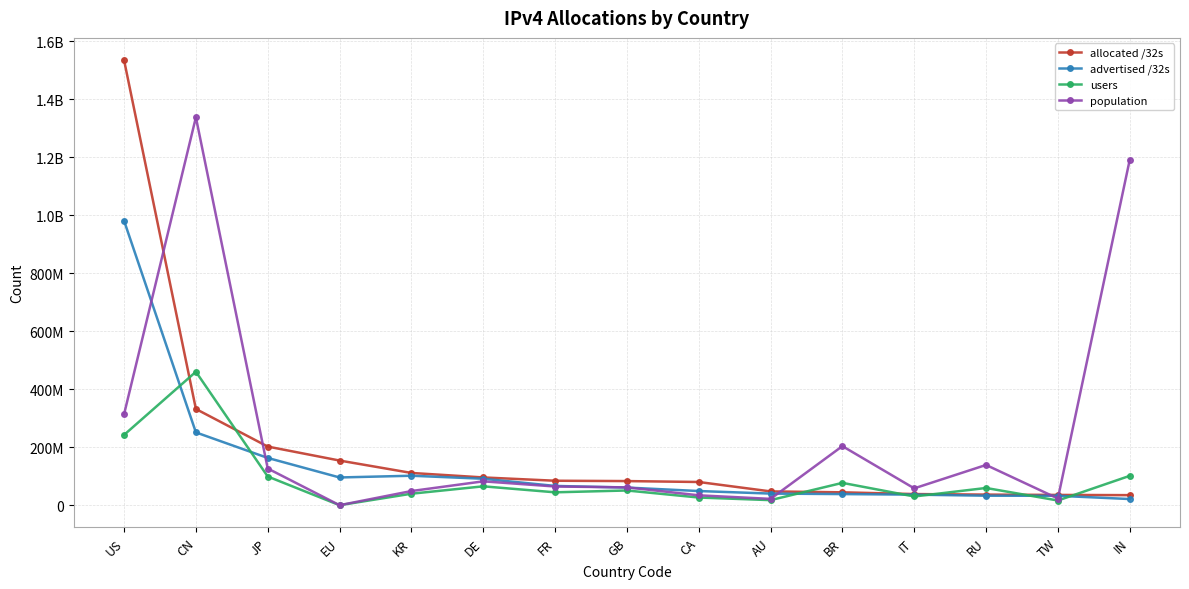

Reading left to right, list all the values displayed in this chart.

allocated /32s: US=1534106624	CN=331630848	JP=202085120	EU=153909664	KR=111170048	DE=95708920	FR=84306784	GB=83116416	CA=79984896	AU=47549696	BR=44369408	IT=38396992	RU=36536200	TW=35375360	IN=34655488
advertised /32s: US=980506184	CN=250930176	JP=162922560	EU=95590272	KR=101557536	DE=91201264	FR=66396416	GB=60776080	CA=48813056	AU=40036384	BR=38320384	IT=36379392	RU=32703808	TW=32404480	IN=21215232
users: US=242276367	CN=459945831	JP=98908735	EU=0	KR=39552586	DE=65044437	FR=44383838	GB=50710065	CA=26453818	AU=17447911	BR=76960065	IT=30007407	RU=59361709	TW=16176432	IN=101173177
population: US=313423502	CN=1337051835	JP=126481759	EU=0	KR=48770144	DE=82230642	FR=64417762	GB=61466746	CA=34046099	AU=21782661	BR=203598058	IT=58041407	RU=138695584	TW=23076223	IN=1190272677